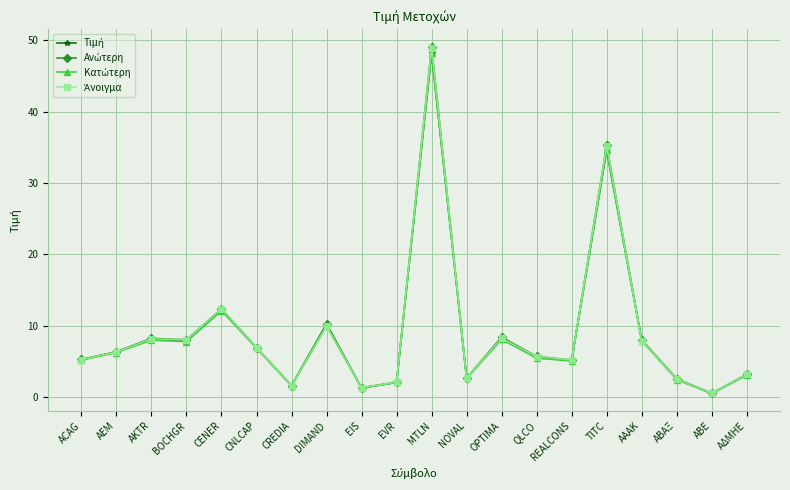

Does the chart have visible grid lines?

Yes